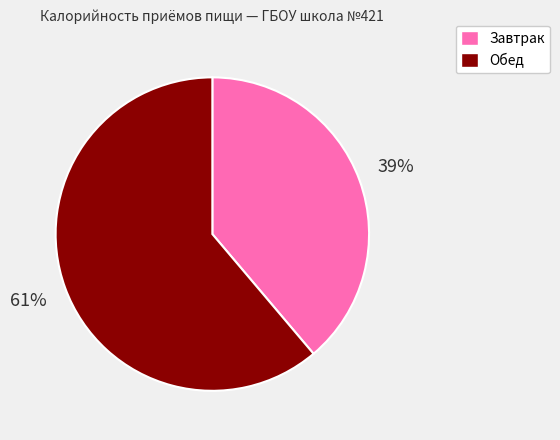

Is Обед the majority of the pie?

Yes